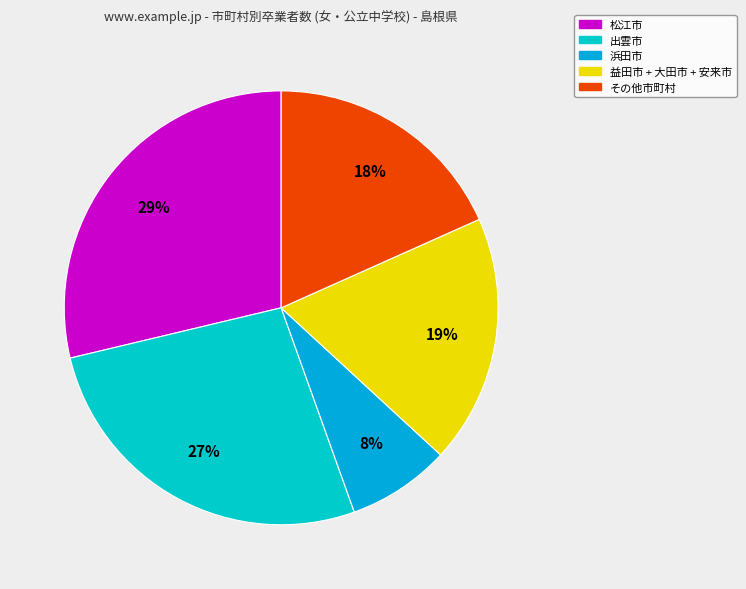

How many slices are in this pie chart?

5